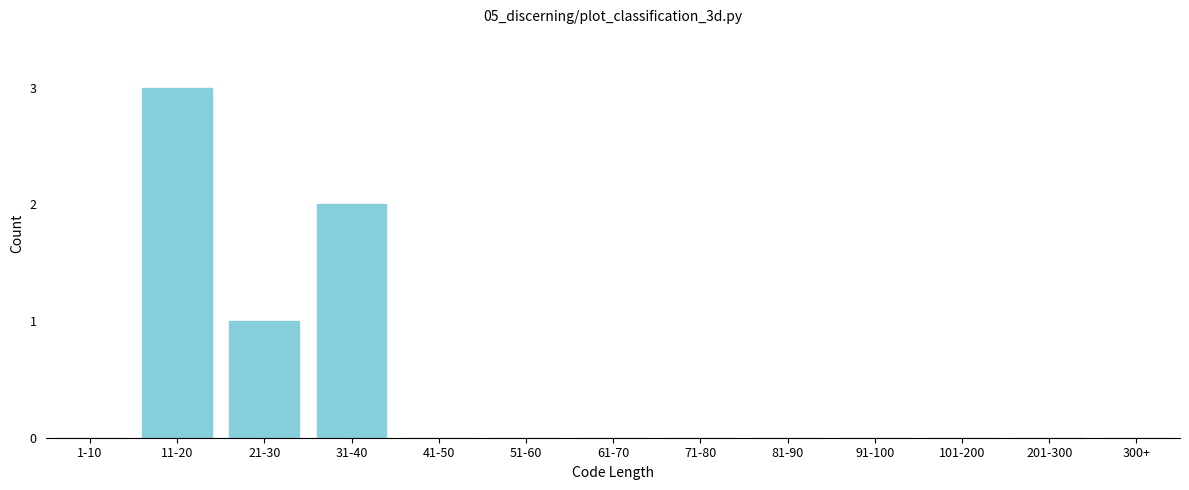

Reading right to left, list all the values displayed in this chart.

300+=0	201-300=0	101-200=0	91-100=0	81-90=0	71-80=0	61-70=0	51-60=0	41-50=0	31-40=2	21-30=1	11-20=3	1-10=0